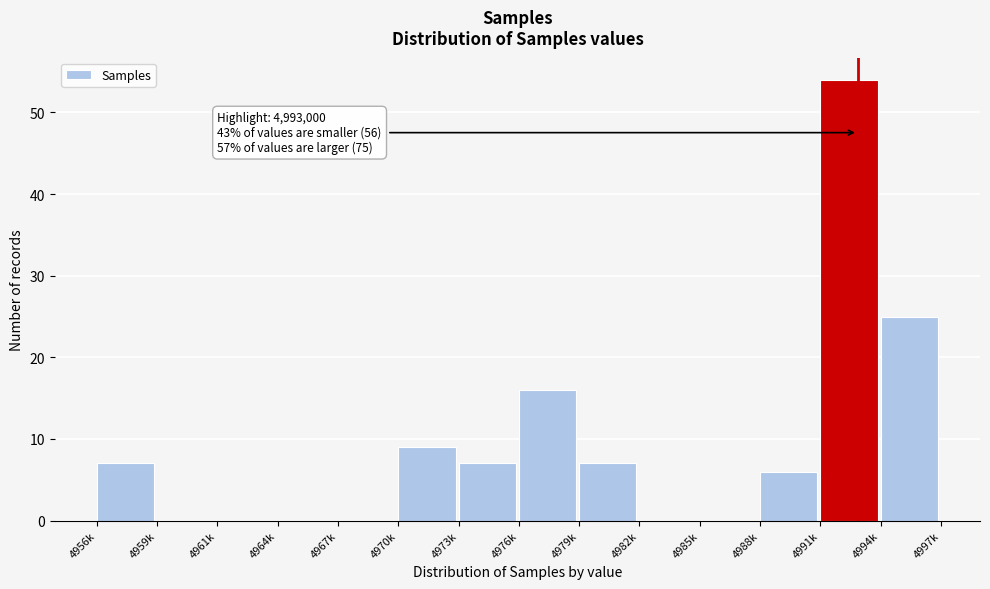

Reading left to right, extract all data points from this chart.

4956k=7	4959k=0	4961k=0	4964k=0	4967k=0	4970k=9	4973k=7	4976k=16	4979k=7	4982k=0	4985k=0	4988k=6	4991k=54	4994k=25